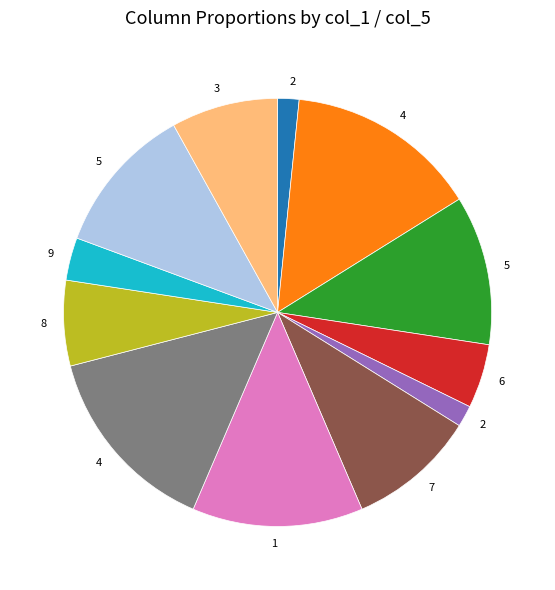

Is there any slice that represents more than half of the pie?

No